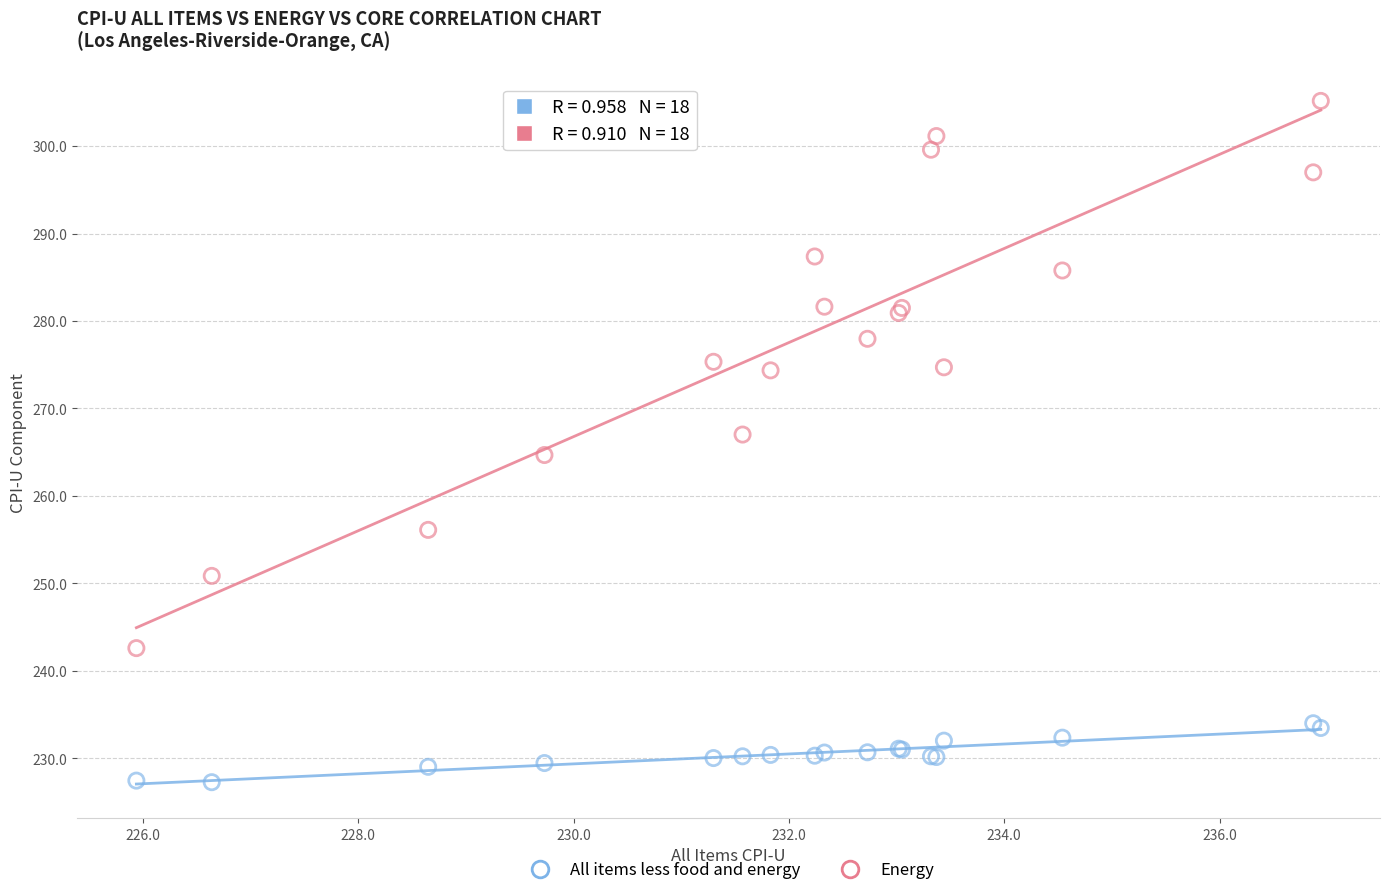

What is the X range (max minus min) for the scatter plot?

11.0